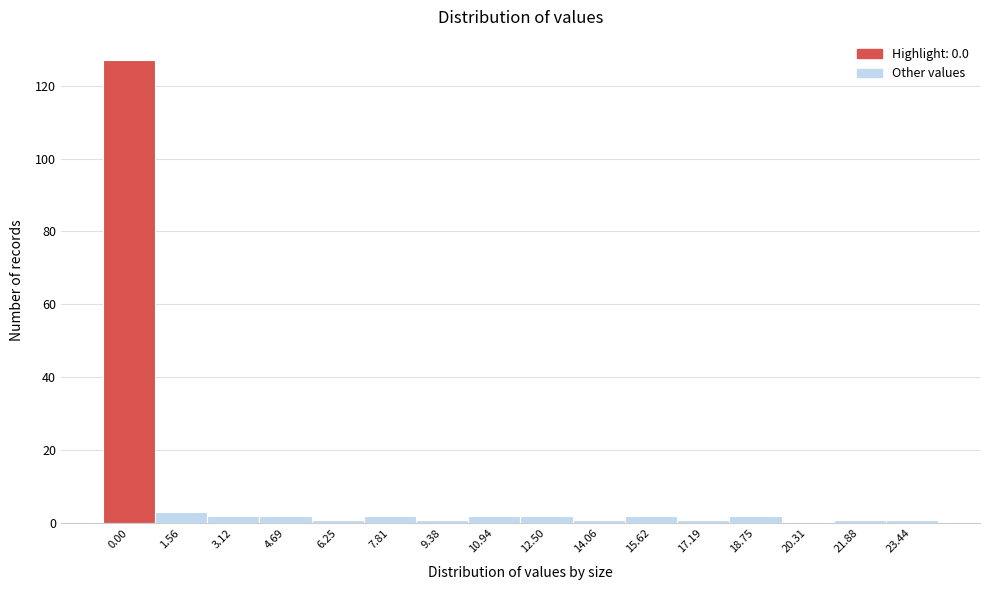

Reading right to left, what are all the values shown in this chart?

23.44=1	21.88=1	20.31=0	18.75=2	17.19=1	15.62=2	14.06=1	12.50=2	10.94=2	9.38=1	7.81=2	6.25=1	4.69=2	3.12=2	1.56=3	0.00=127